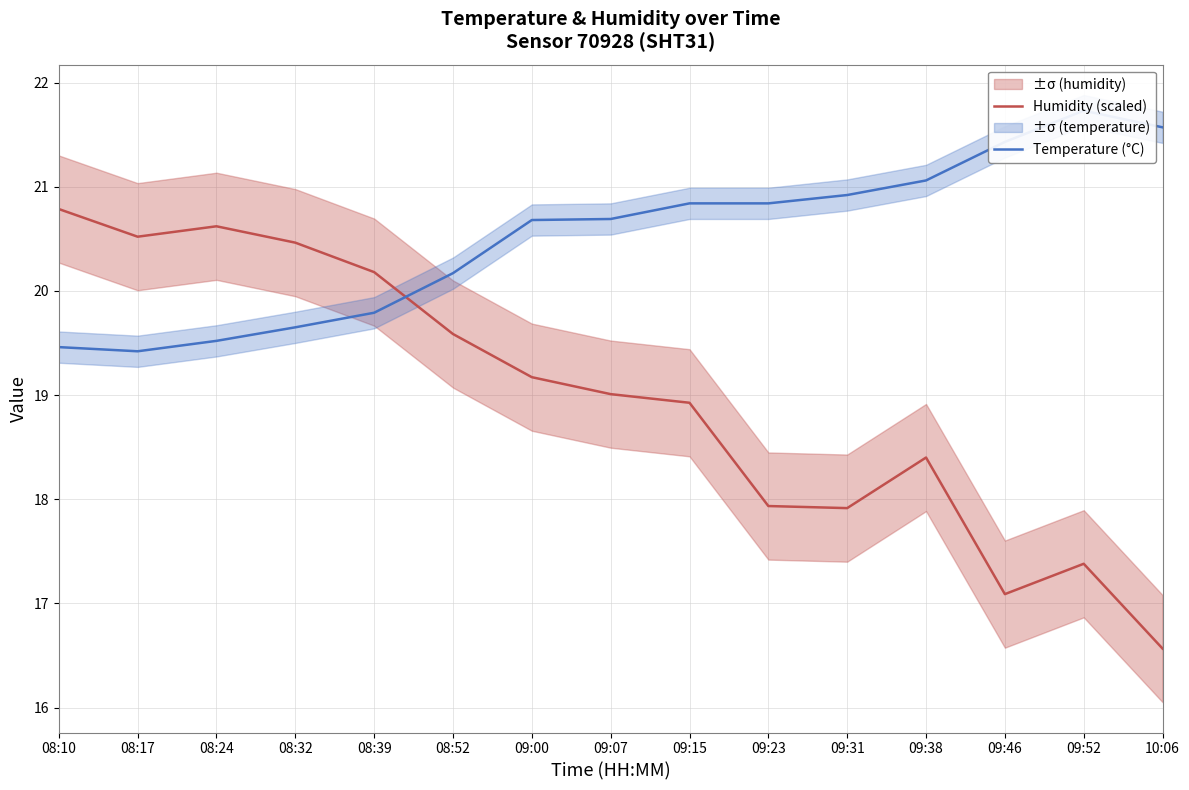

Rank the series by their maximum value, from highest to lowest.

Temperature (°C), Humidity (scaled)